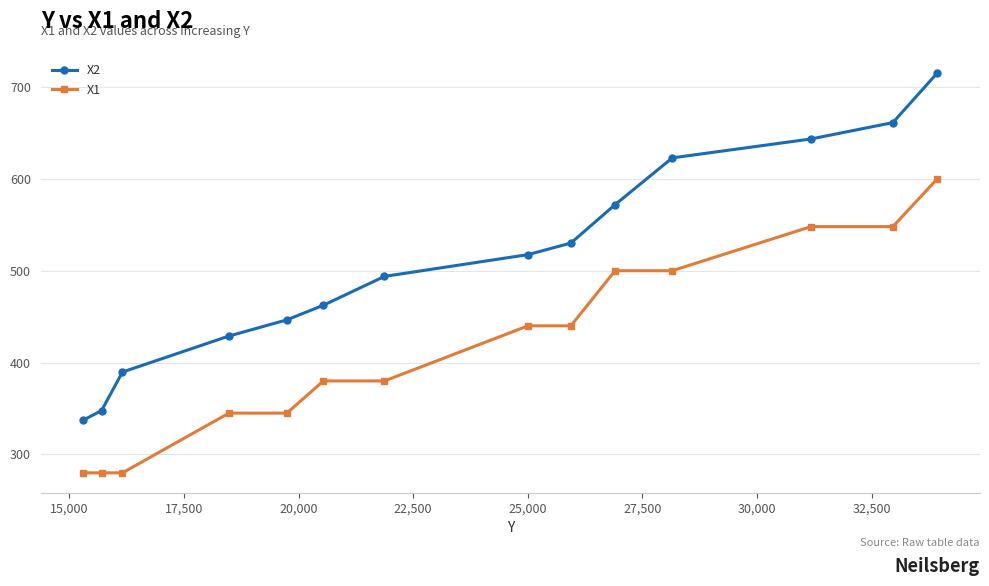

True or false: X2 has more than 1 points higher than both neighbors.

False